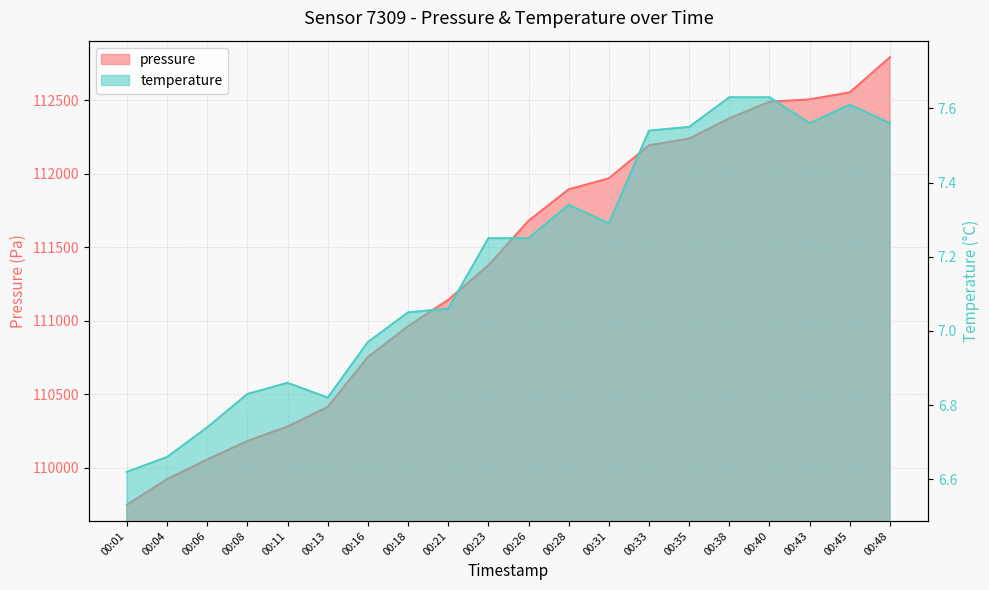

At which label does temperature first exceed 7?

00:18